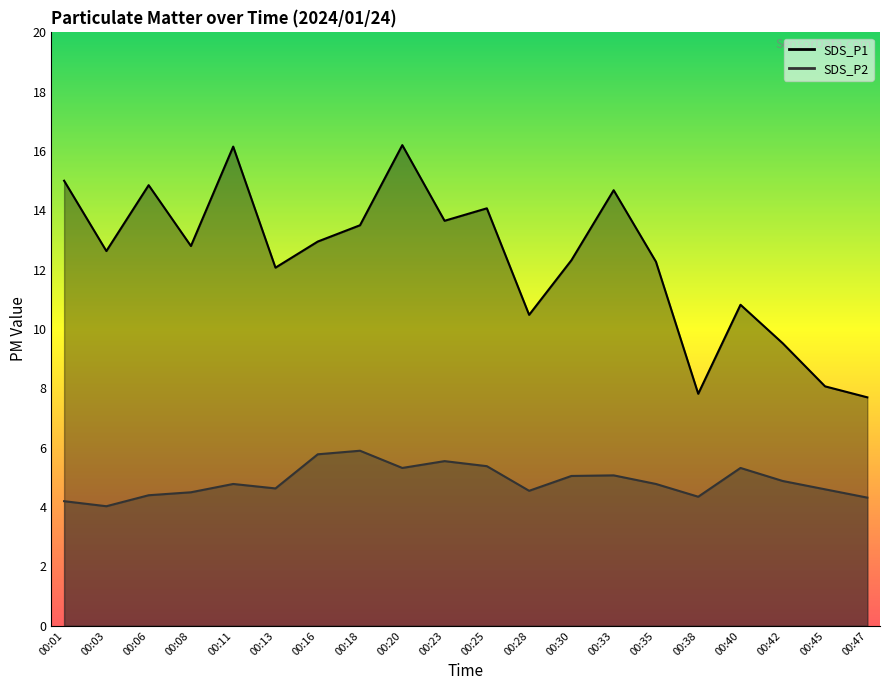

Reading left to right, transcribe all the data shown in this chart.

SDS_P1: 00:01=15.0	00:03=12.6	00:06=14.8	00:08=12.8	00:11=16.1	00:13=12.1	00:16=12.9	00:18=13.5	00:20=16.2	00:23=13.7	00:25=14.1	00:28=10.5	00:30=12.3	00:33=14.7	00:35=12.3	00:38=7.8	00:40=10.8	00:42=9.5	00:45=8.1	00:47=7.7
SDS_P2: 00:01=4.2	00:03=4.0	00:06=4.4	00:08=4.5	00:11=4.8	00:13=4.6	00:16=5.8	00:18=5.9	00:20=5.3	00:23=5.5	00:25=5.4	00:28=4.5	00:30=5.0	00:33=5.1	00:35=4.8	00:38=4.3	00:40=5.3	00:42=4.9	00:45=4.6	00:47=4.3